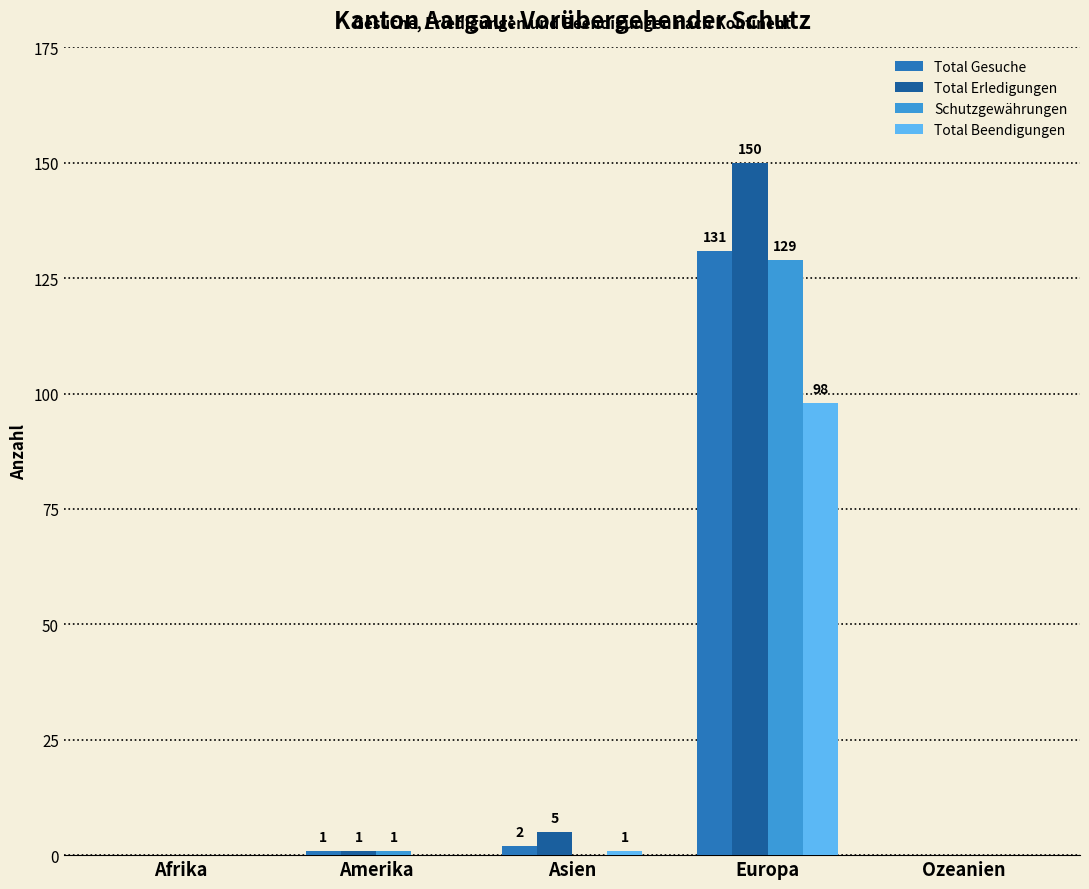

What is the sum of all Total Beendigungen values?

99